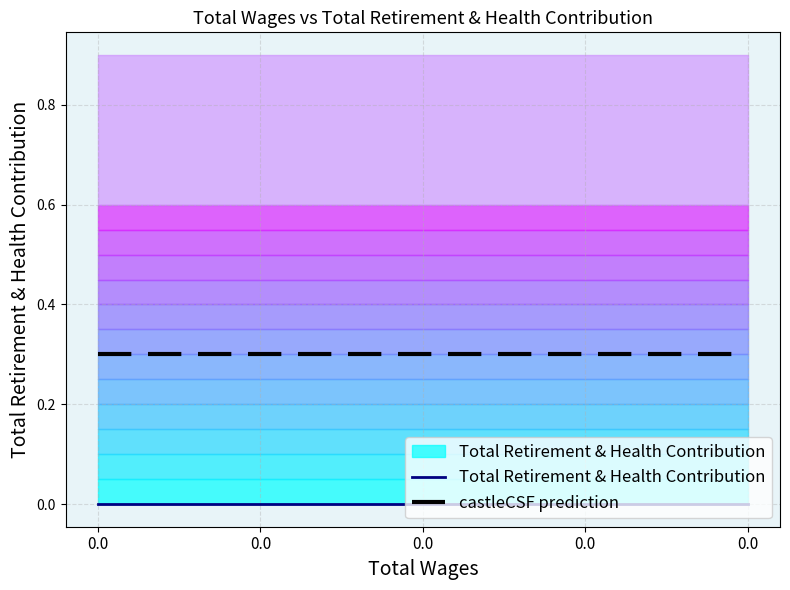

How many distinct data groups are displayed?

2